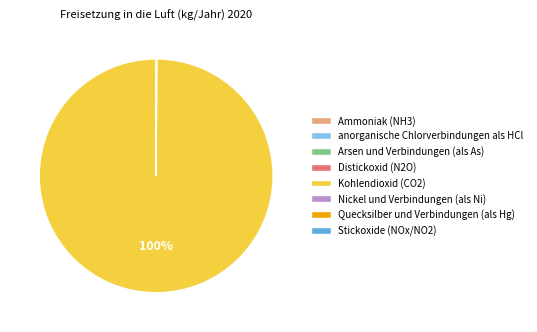

Which slice represents more than half of the pie?

Kohlendioxid (CO2)